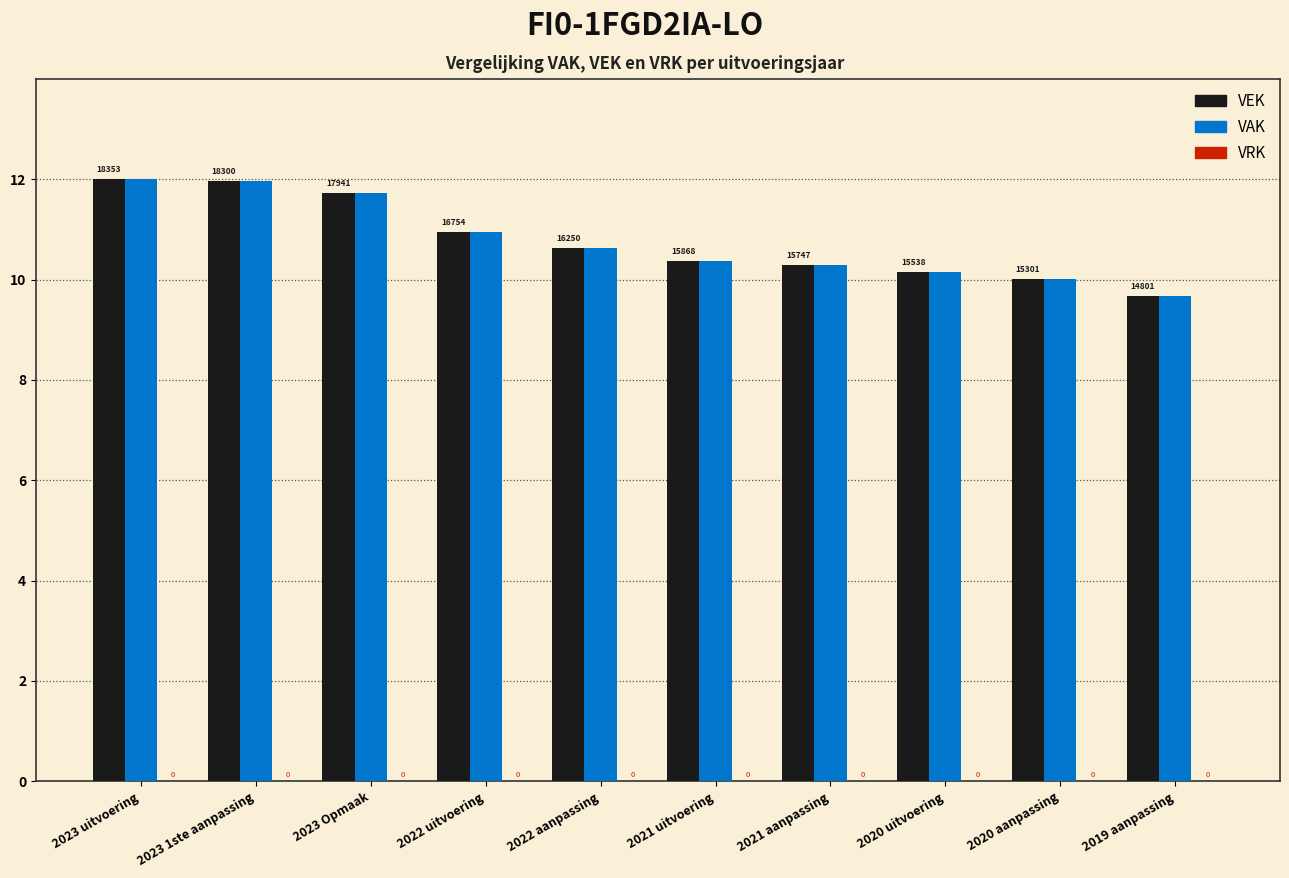

Which category has the lowest value across all series?

2023 uitvoering